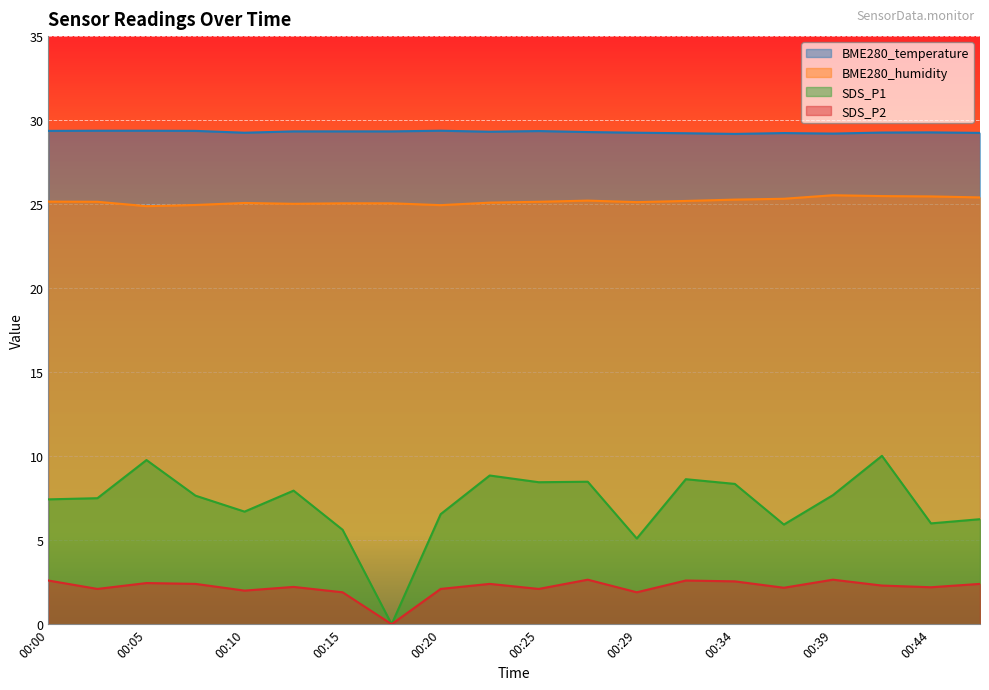

Reading left to right, list all the values displayed in this chart.

BME280_temperature: 29.4	29.4	29.4	29.4	29.2	29.3	29.3	29.3	29.4	29.3	29.4	29.3	29.2	29.2	29.2	29.2	29.2	29.3	29.3	29.2
BME280_humidity: 25.1	25.1	24.9	24.9	25.1	25.0	25.1	25.1	24.9	25.1	25.1	25.2	25.1	25.2	25.3	25.3	25.5	25.5	25.5	25.4
SDS_P1: 7.4	7.5	9.8	7.7	6.7	8.0	5.6	0.0	6.5	8.8	8.4	8.5	5.1	8.6	8.3	5.9	7.7	10.0	6.0	6.2
SDS_P2: 2.6	2.1	2.5	2.4	2.0	2.2	1.9	0.0	2.1	2.4	2.1	2.6	1.9	2.6	2.5	2.2	2.6	2.3	2.2	2.4